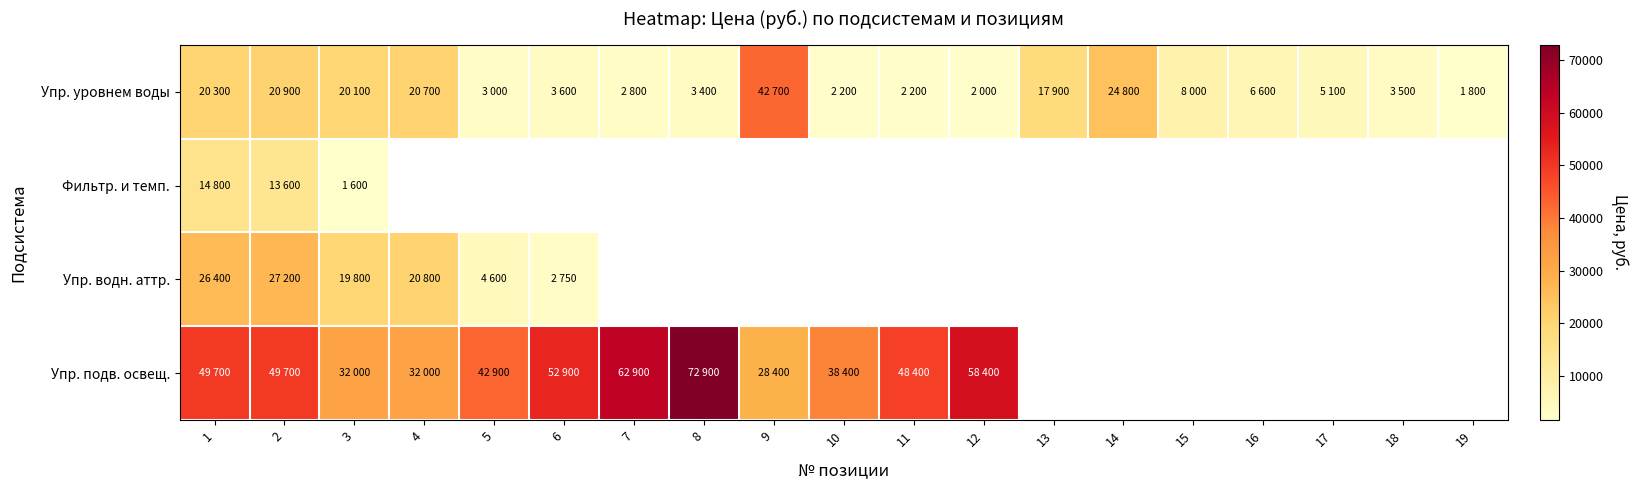

Which has a higher value, 18 or 6?

6